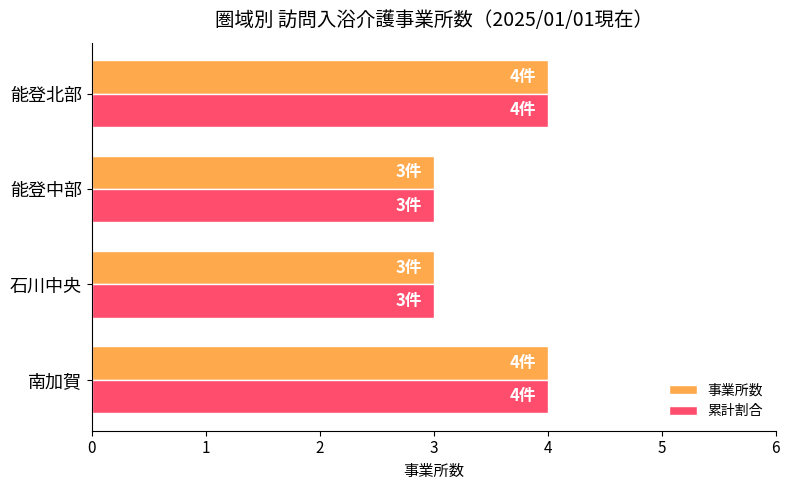

Is it true that 累計割合 equals 4 at 能登北部?

True